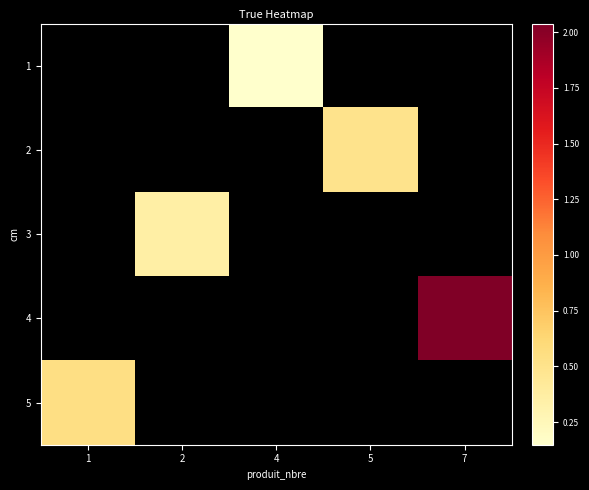

Rank the series at 7 from lowest to highest value.

1, 2, 3, 4, 5